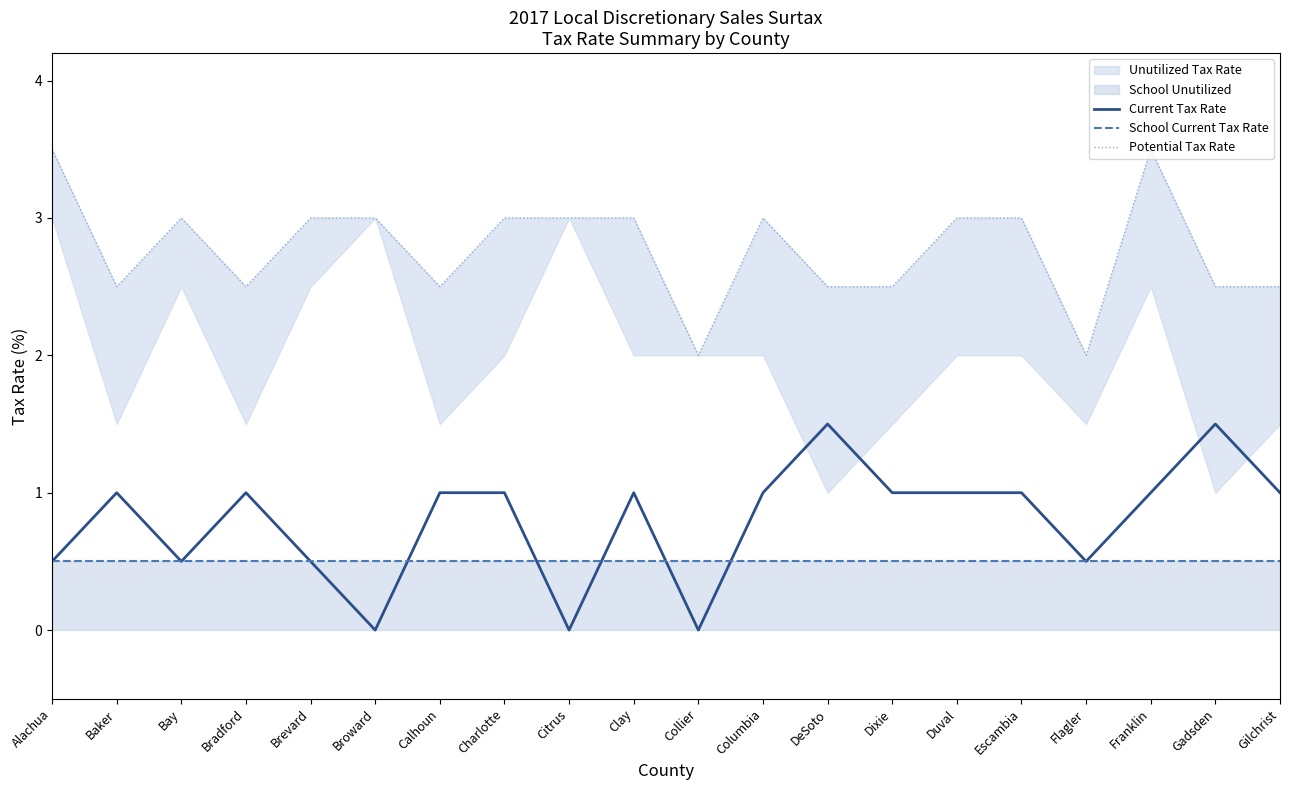

At which category does the chart reach its peak across all series?

Alachua